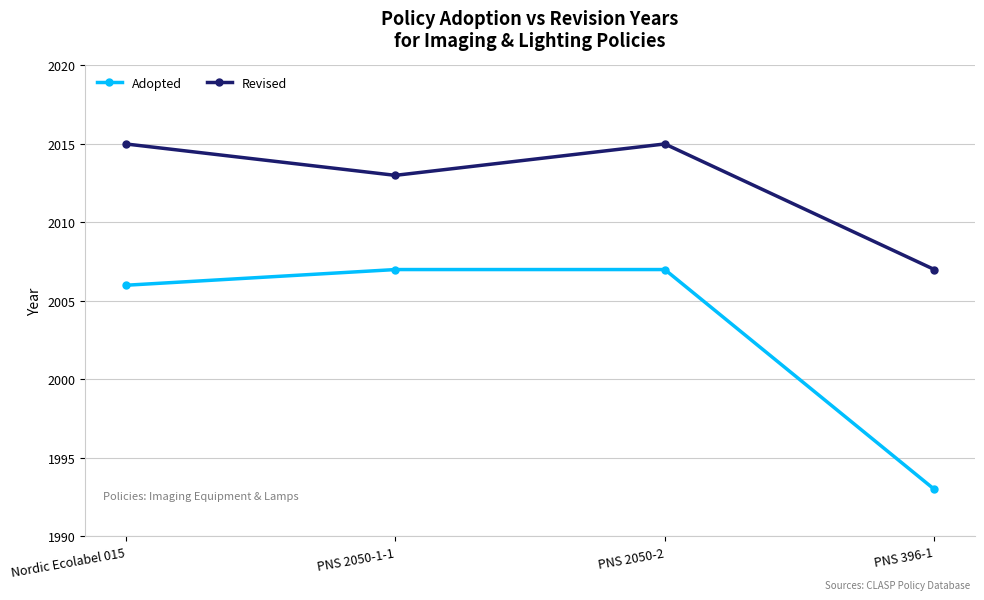

The Adopted series shows 1993 at PNS 396-1. True or false?

True